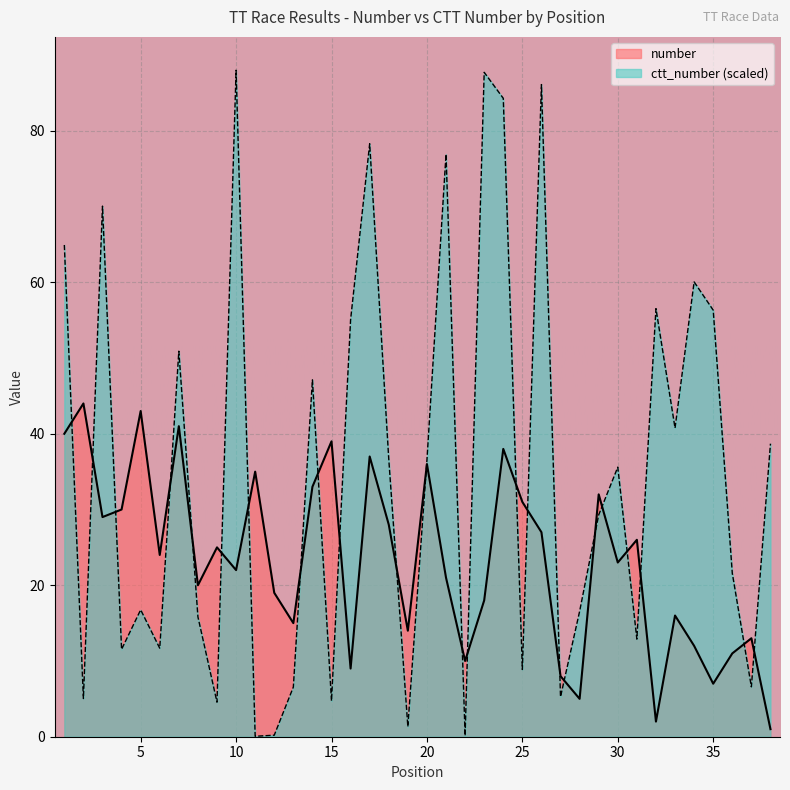

What is the difference between the number values at 12 and 25?

12.0